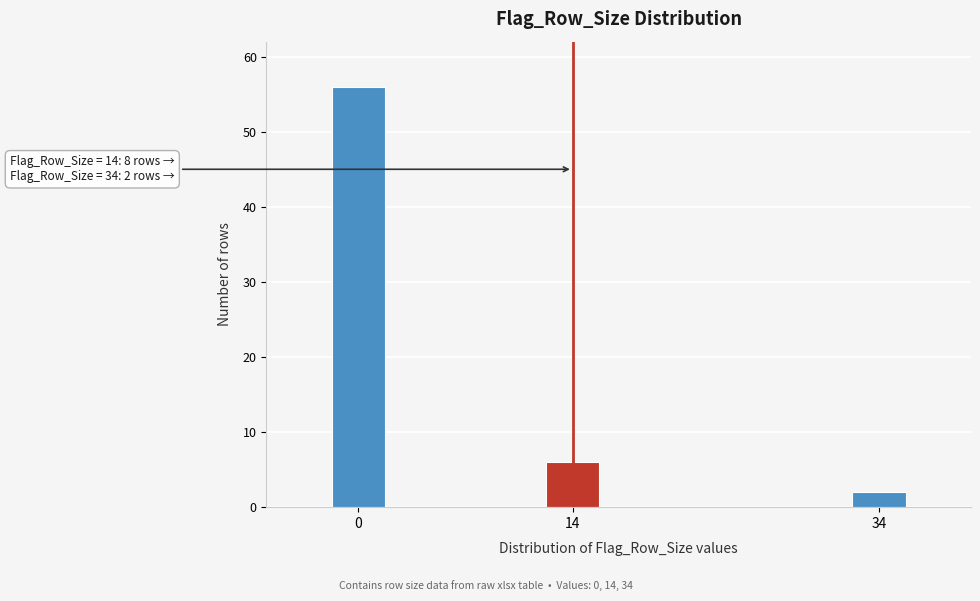

Reading right to left, list all the values displayed in this chart.

34=2	14=6	0=56